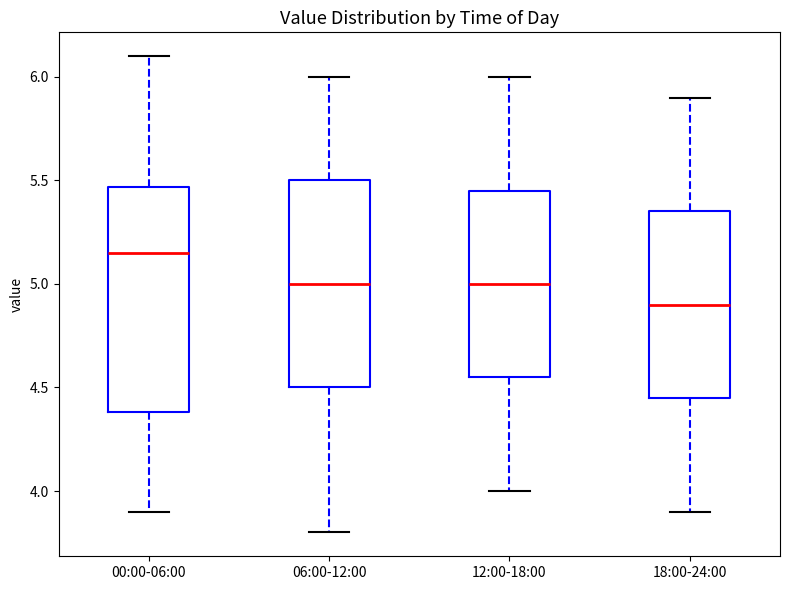

Comparing the boxes themselves (not the whiskers), which one is the tallest?

00:00-06:00